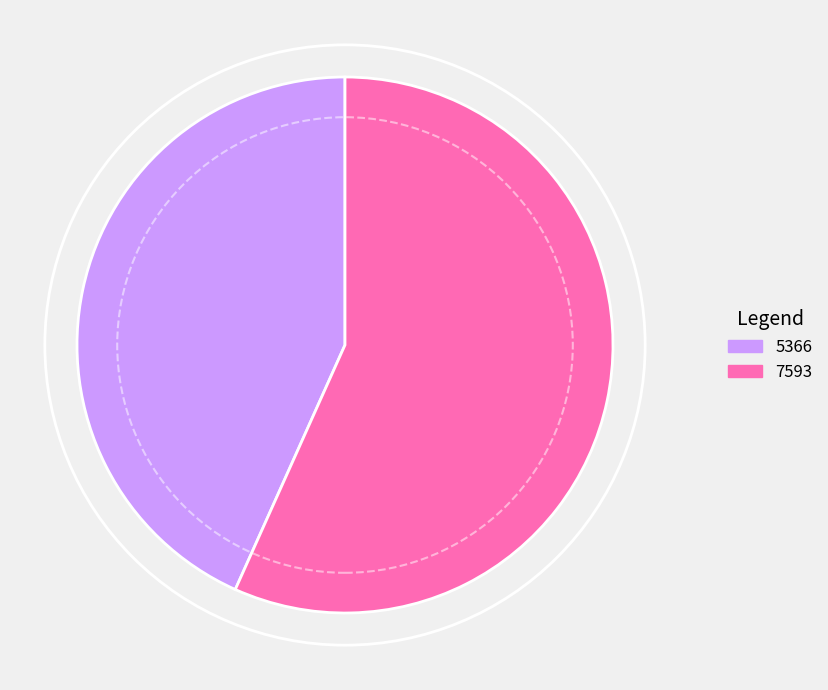

What is the largest slice in the pie chart?

7593